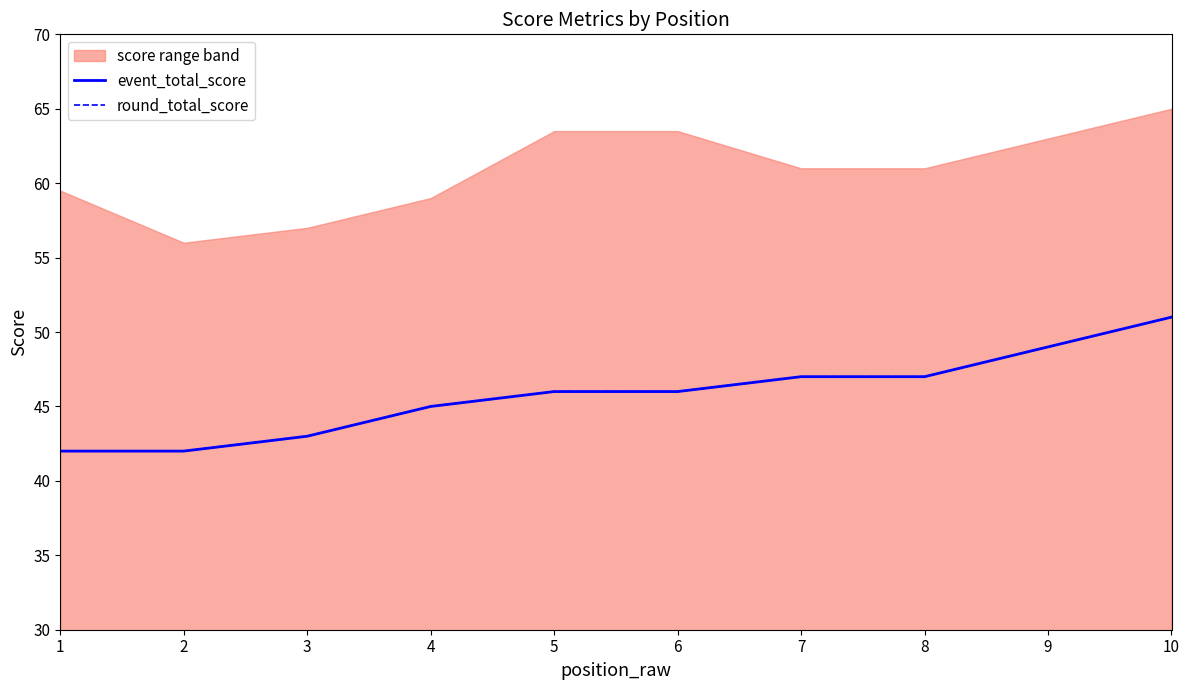

What is the total value across all series at 6?

92